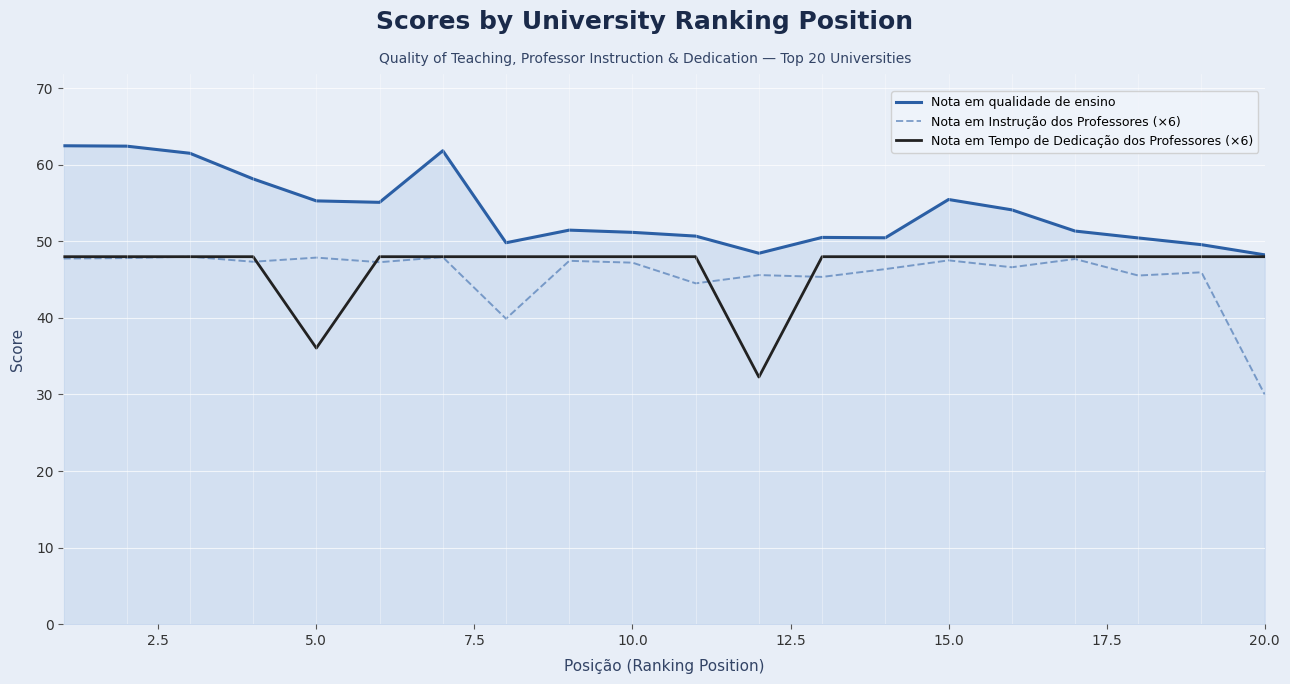

What is the minimum value for Nota em Tempo de Dedicação dos Professores (×6)?

32.3